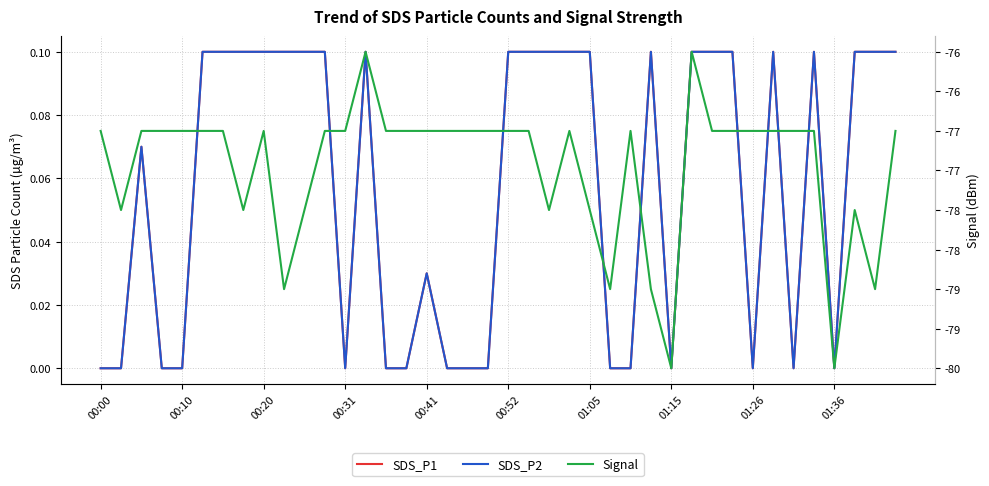

What is the average value of the Signal series?

-77.5